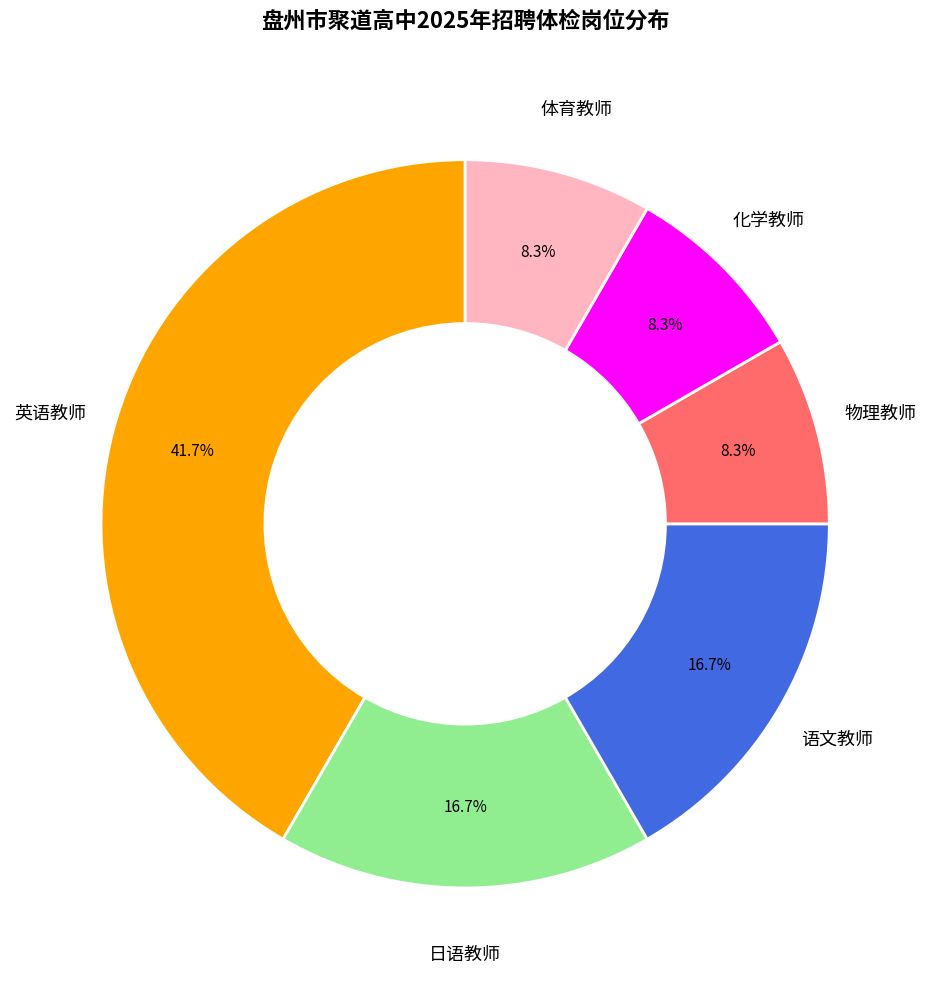

Do 日语教师 and 物理教师 together represent more than half of the pie?

No